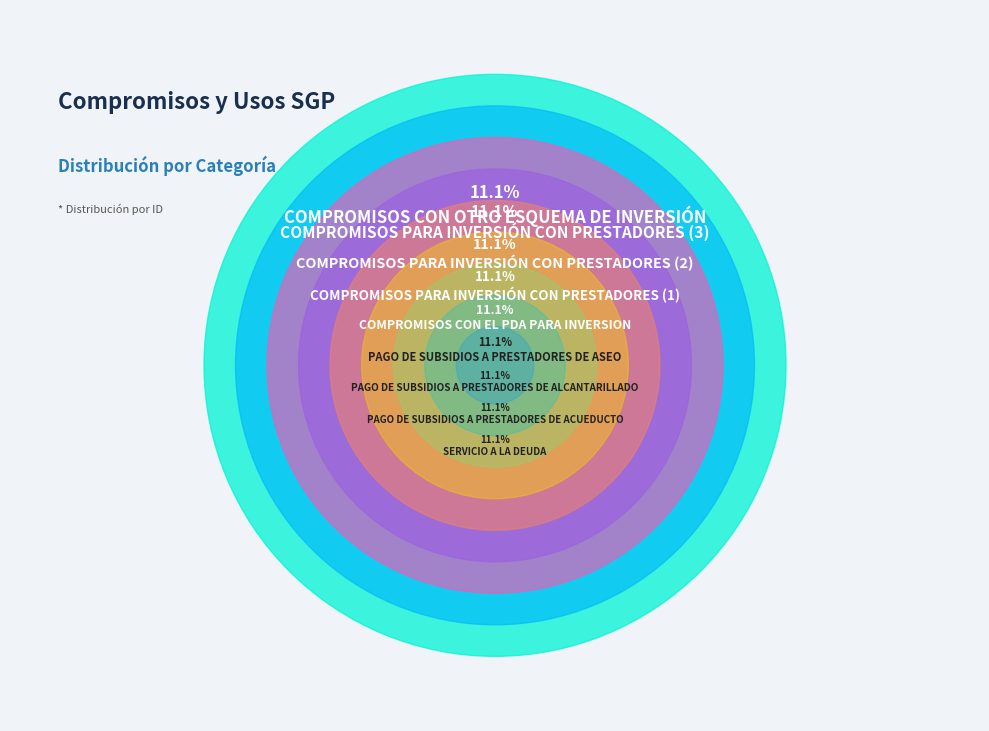

Count the number of slices in the pie.

9